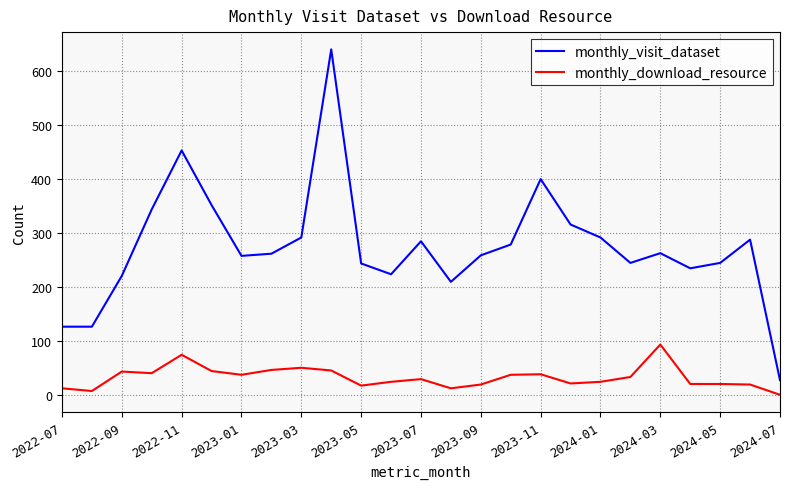

True or false: monthly_visit_dataset and monthly_download_resource intersect in this chart.

False